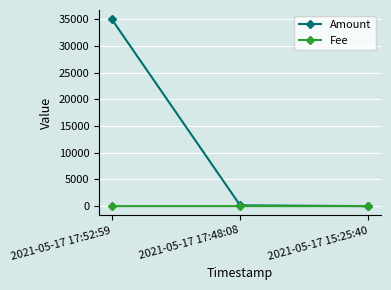

Which series has the largest range (max minus min)?

Amount